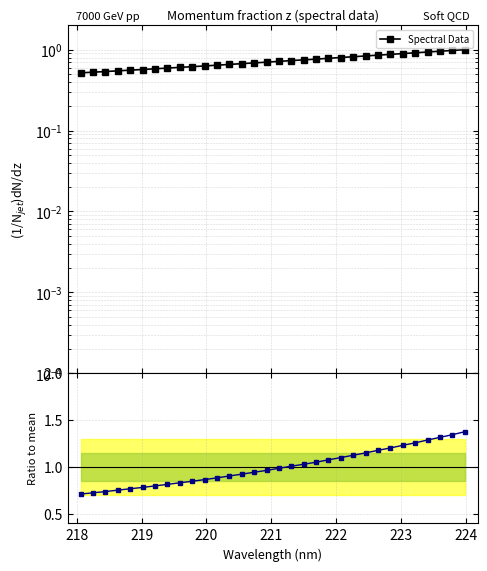

Is this an area chart (filled region under the line)?

No